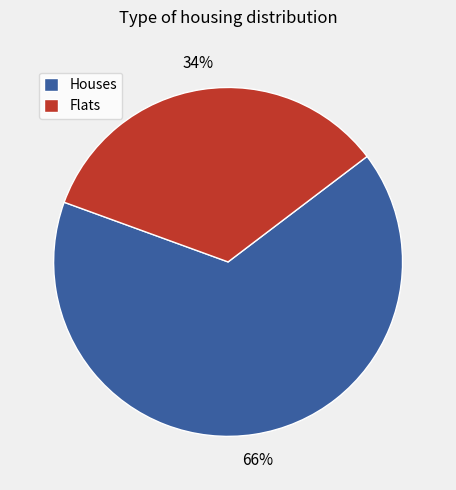

Which has a higher value, Flats or Houses?

Houses